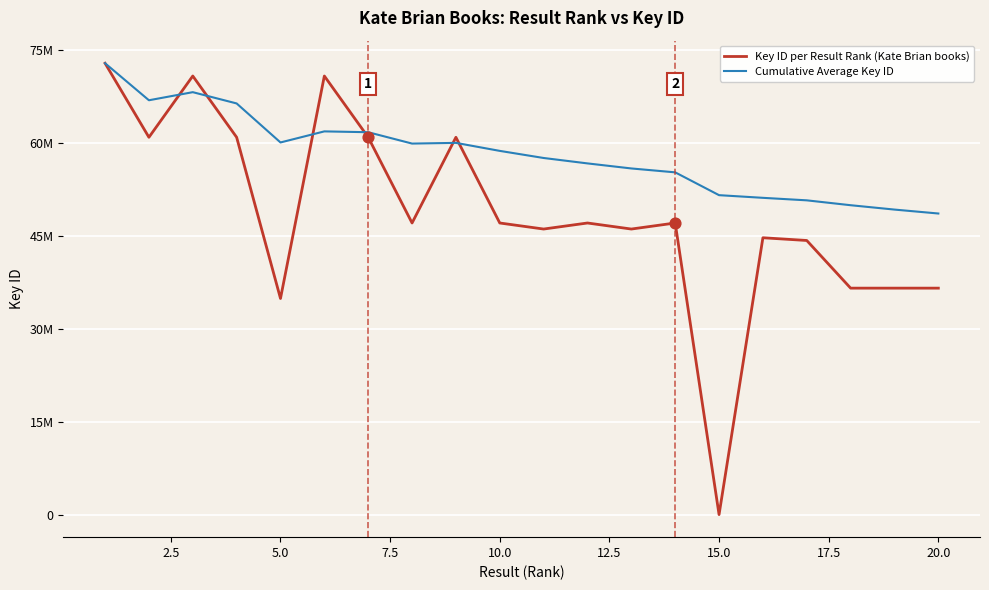

What are all the series names shown in the legend?

Key ID per Result Rank (Kate Brian books), Cumulative Average Key ID